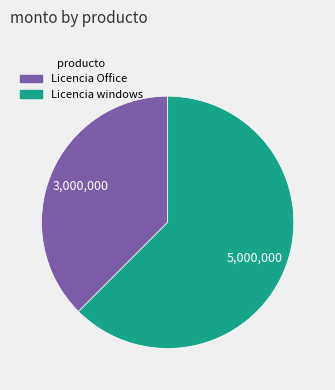

Rank the categories by value from lowest to highest.

Licencia Office, Licencia windows